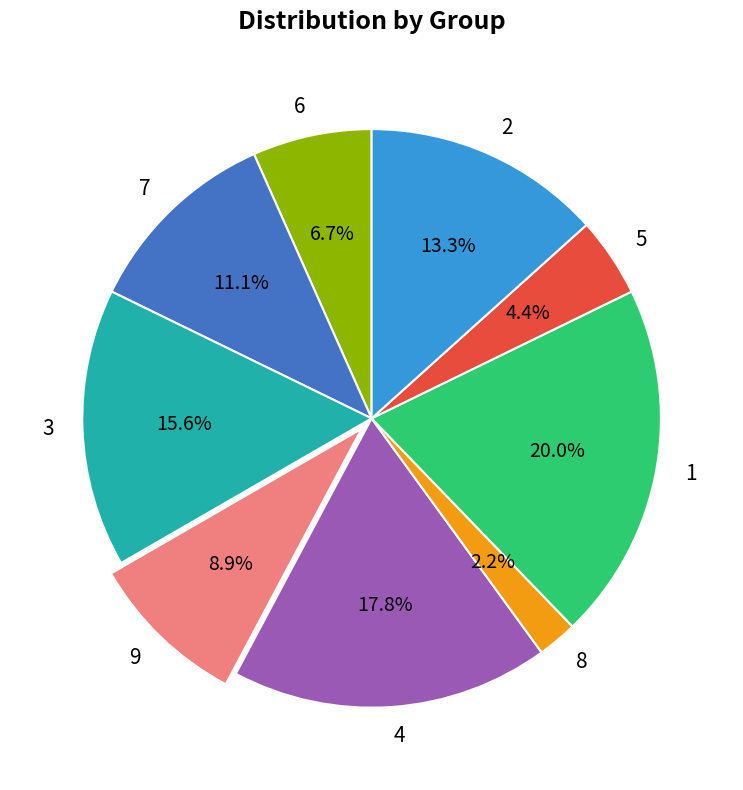

What percentage is the 4 slice, to the nearest percent?

18%